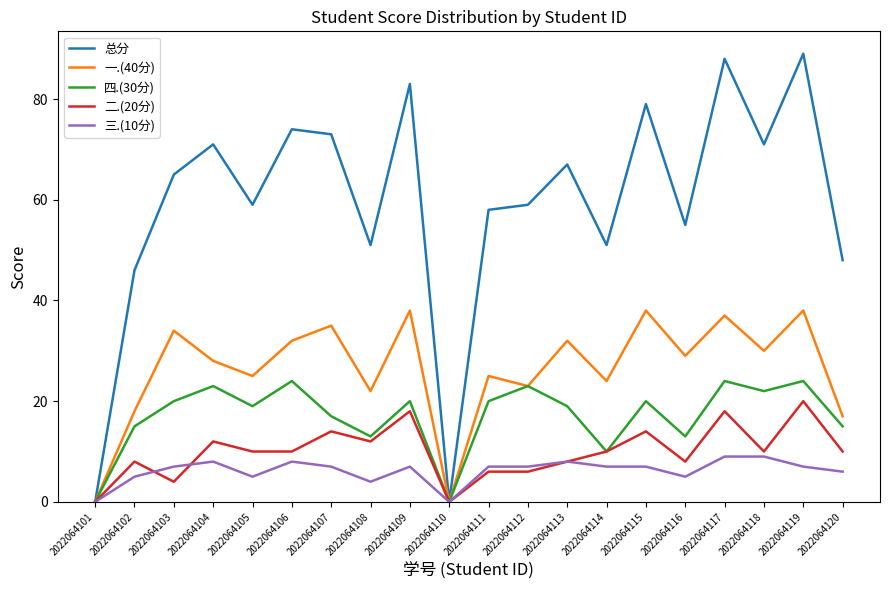

What is the highest value of the 总分 series?

89